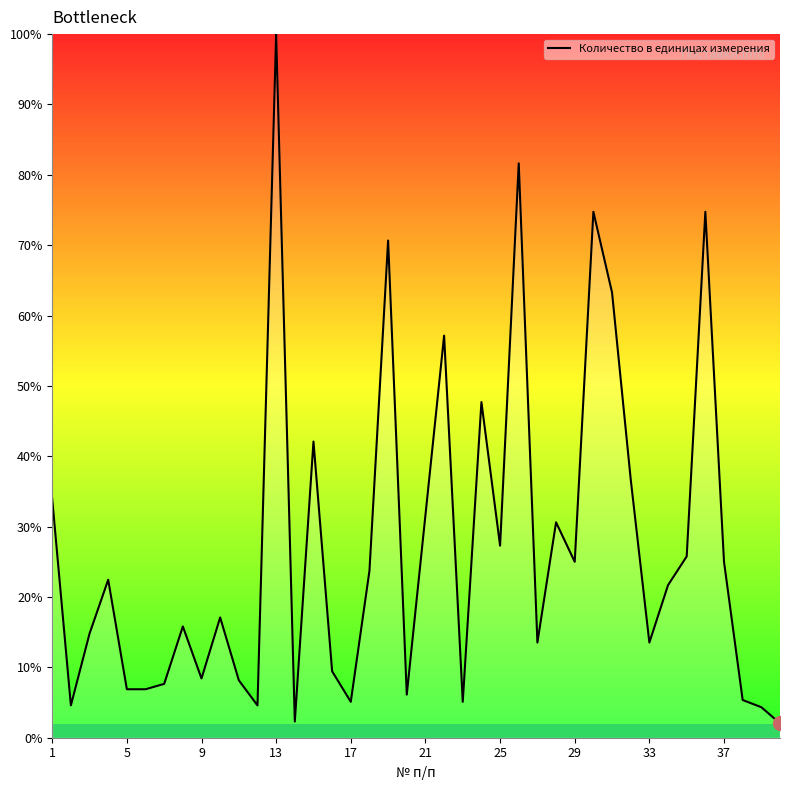

What is the greatest value displayed?

100.0